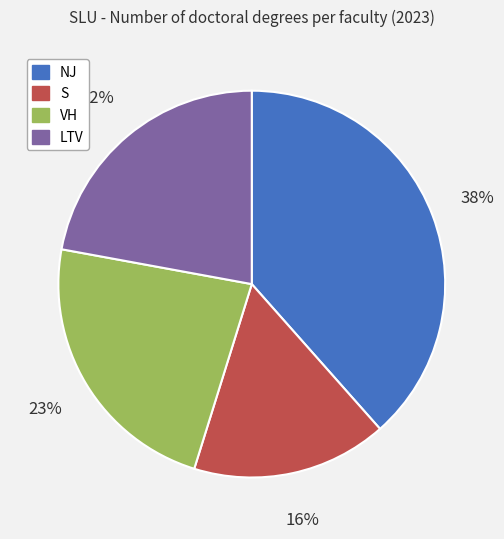

To the nearest percent, what is the combined percentage of VH and LTV?

45%